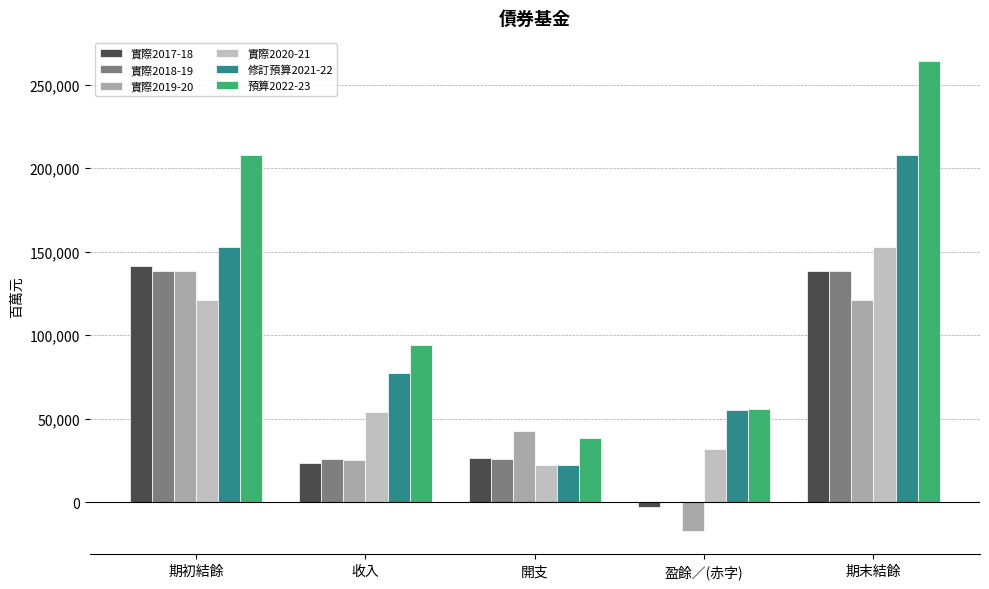

List the series in order of their peak value, highest first.

預算2022-23, 修訂預算2021-22, 實際2020-21, 實際2017-18, 實際2018-19, 實際2019-20